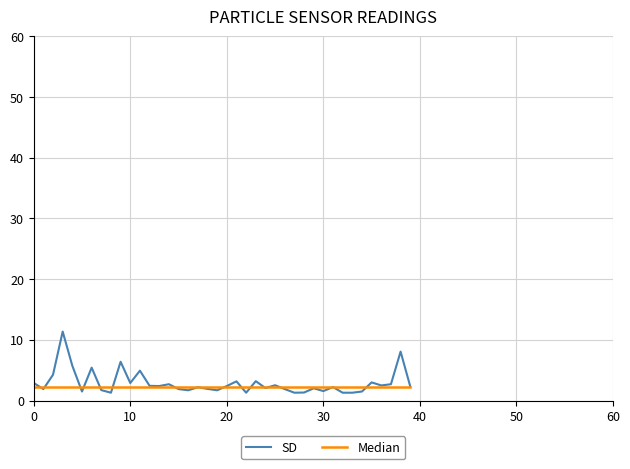

What is the greatest value displayed?

11.4